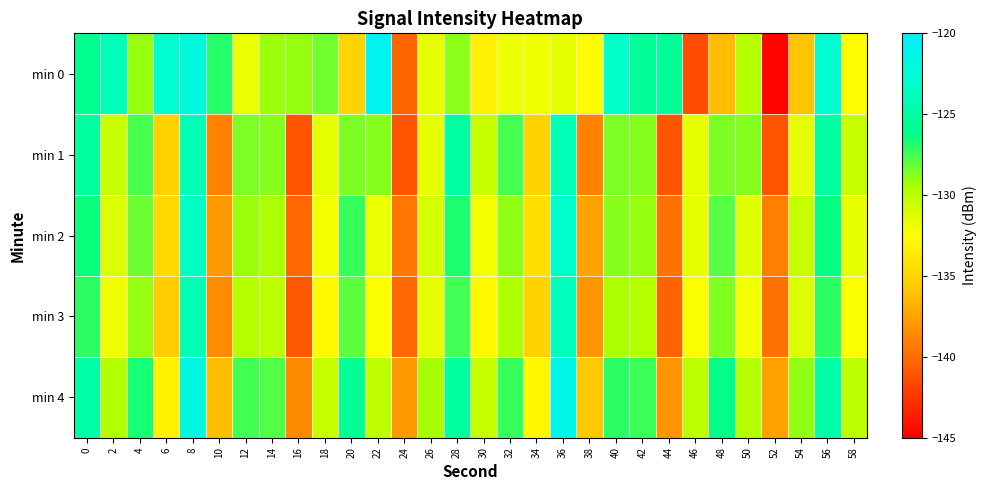

Reading right to left, what are all the values shown in this chart?

min 0: 58=-132.5	56=-122.7	54=-136.0	52=-144.7	50=-129.8	48=-136.3	46=-141.4	44=-125.7	42=-125.5	40=-123.2	38=-132.8	36=-131.7	34=-132.0	32=-131.9	30=-133.4	28=-128.8	26=-131.6	24=-140.3	22=-121.0	20=-135.1	18=-128.3	16=-129.1	14=-129.2	12=-131.8	10=-127.0	8=-122.0	6=-122.9	4=-129.0	2=-124.0	0=-126.0
min 1: 58=-130.5	56=-125.2	54=-131.6	52=-141.0	50=-128.8	48=-128.5	46=-131.6	44=-141.0	42=-128.8	40=-128.5	38=-139.0	36=-124.1	34=-135.2	32=-127.6	30=-130.5	28=-125.2	26=-131.6	24=-141.0	22=-128.8	20=-128.5	18=-131.6	16=-141.0	14=-128.8	12=-128.5	10=-139.0	8=-124.1	6=-135.2	4=-127.6	2=-130.5	0=-125.2
min 2: 58=-131.7	56=-126.4	54=-130.5	52=-139.1	50=-131.4	48=-127.9	46=-131.7	44=-139.8	42=-129.0	40=-128.7	38=-137.5	36=-123.1	34=-134.5	32=-128.9	30=-132.1	28=-126.8	26=-130.9	24=-139.5	22=-131.8	20=-127.3	18=-132.1	16=-140.2	14=-129.4	12=-129.1	10=-137.9	8=-123.5	6=-134.8	4=-128.3	2=-131.2	0=-126.5
min 3: 58=-132.4	56=-127.1	54=-131.2	52=-139.8	50=-132.1	48=-128.6	46=-132.4	44=-140.5	42=-129.7	40=-129.4	38=-138.1	36=-123.8	34=-135.2	32=-129.6	30=-132.8	28=-127.5	26=-131.6	24=-140.2	22=-132.5	20=-128.0	18=-132.8	16=-140.9	14=-130.1	12=-129.8	10=-138.5	8=-124.2	6=-135.5	4=-129.0	2=-132.0	0=-127.1
min 4: 58=-130.1	56=-124.8	54=-128.9	52=-137.5	50=-129.8	48=-126.3	46=-130.1	44=-138.2	42=-127.4	40=-127.1	38=-135.8	36=-121.5	34=-132.9	32=-127.3	30=-130.5	28=-125.2	26=-129.3	24=-137.9	22=-130.2	20=-125.7	18=-130.5	16=-138.6	14=-127.8	12=-127.5	10=-136.2	8=-121.9	6=-133.2	4=-126.7	2=-129.7	0=-124.8